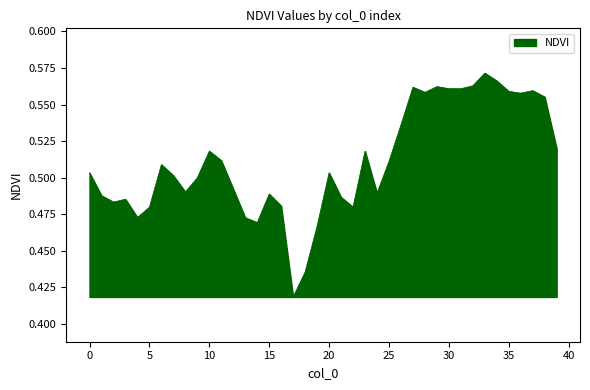

Does the chart have visible grid lines?

No